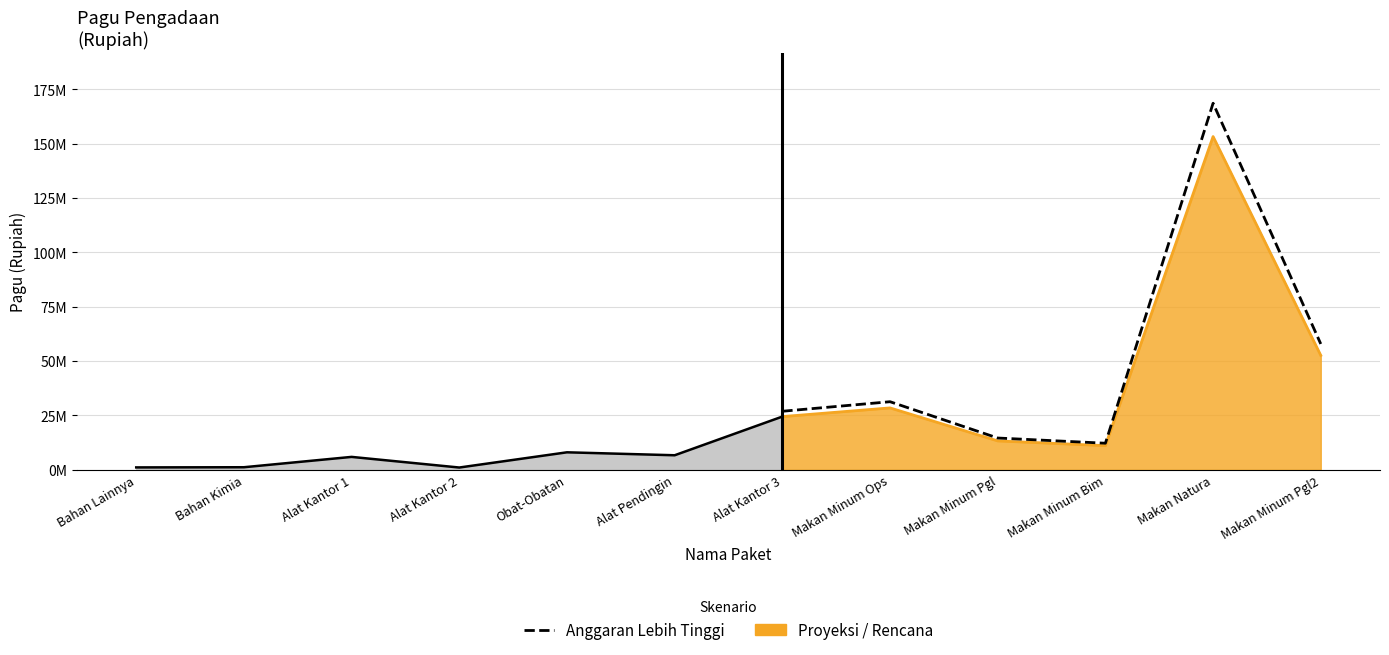

What is the ratio of the value at Makan Natura to the value at Makan Minum Ops?

5.4